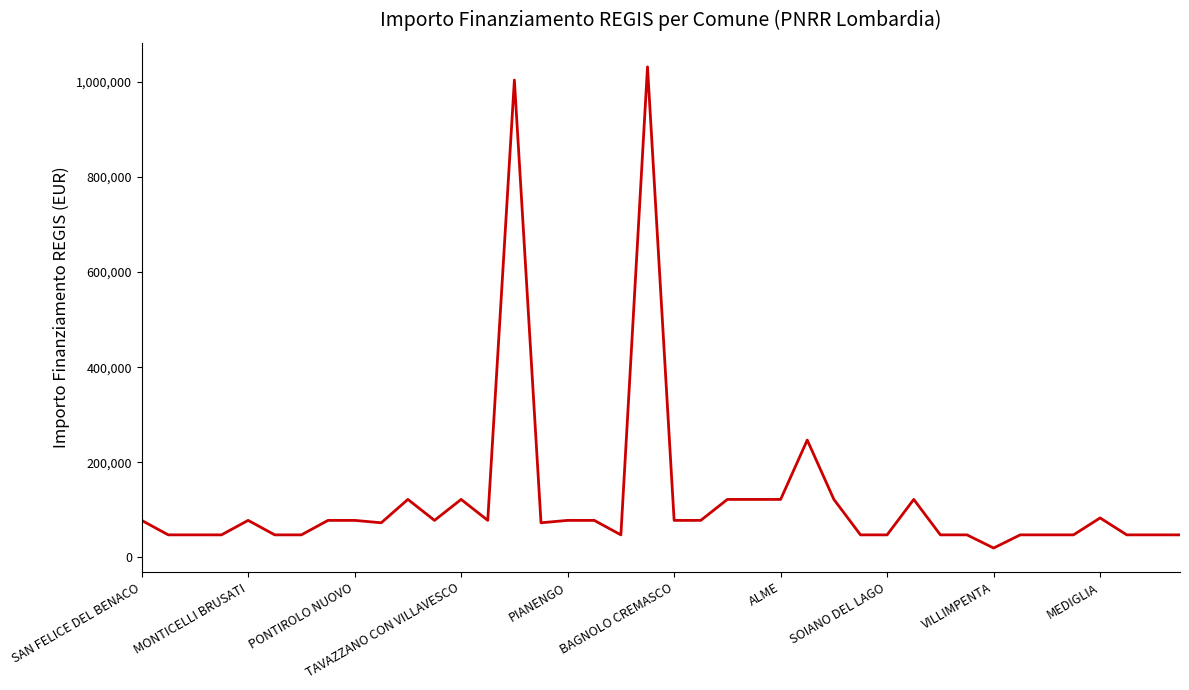

What is the greatest value displayed?

1031574